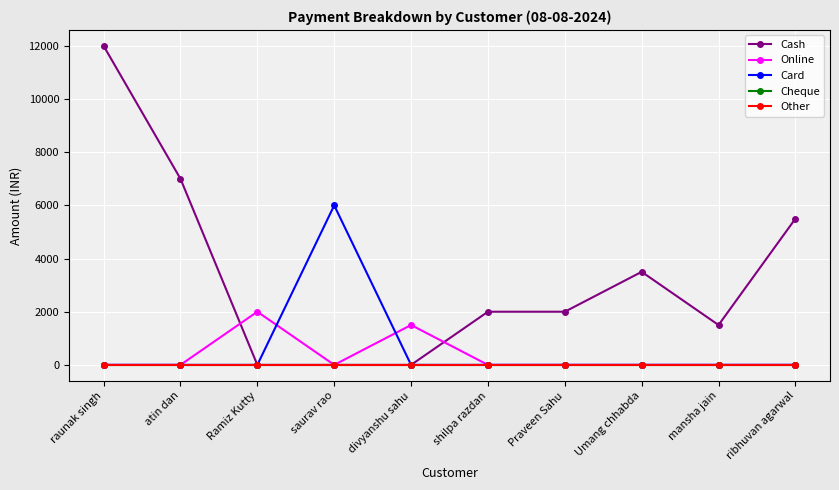

Does the chart have visible grid lines?

Yes